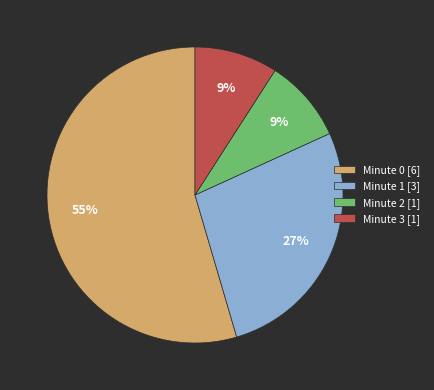

Is it true that Minute 1 [3] is 27% of the pie?

True